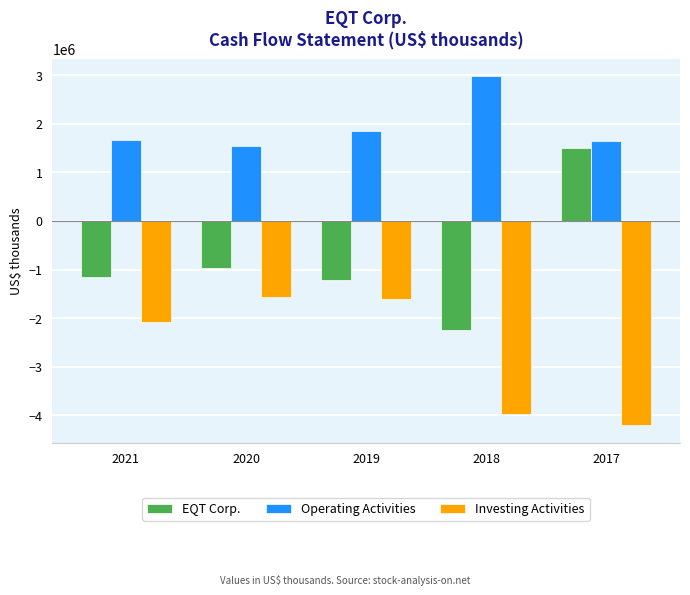

What is the difference between the highest and lowest values at 2017?

5839768